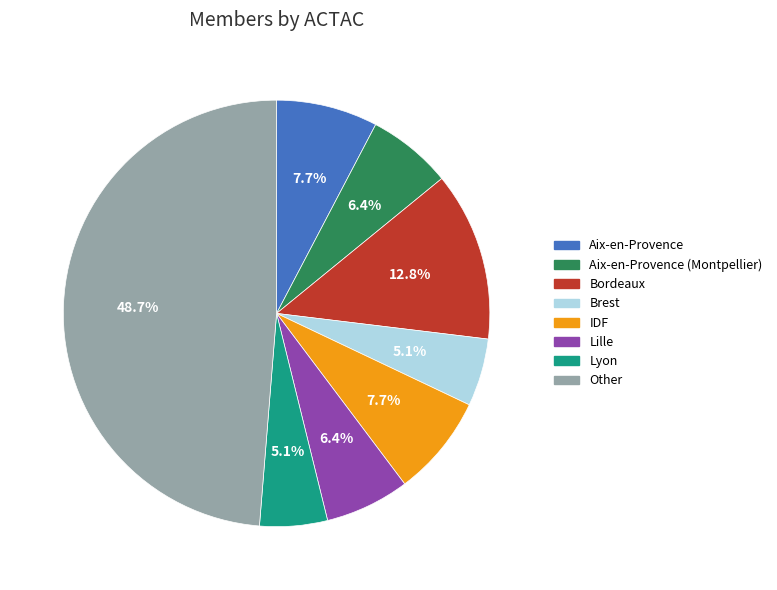

What is the ratio of the value at Other to the value at Aix-en-Provence?

6.3